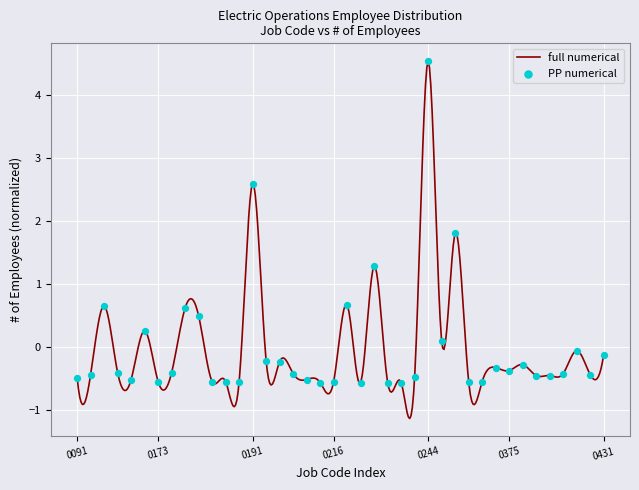

What is the lowest value of the full numerical series?

-1.1